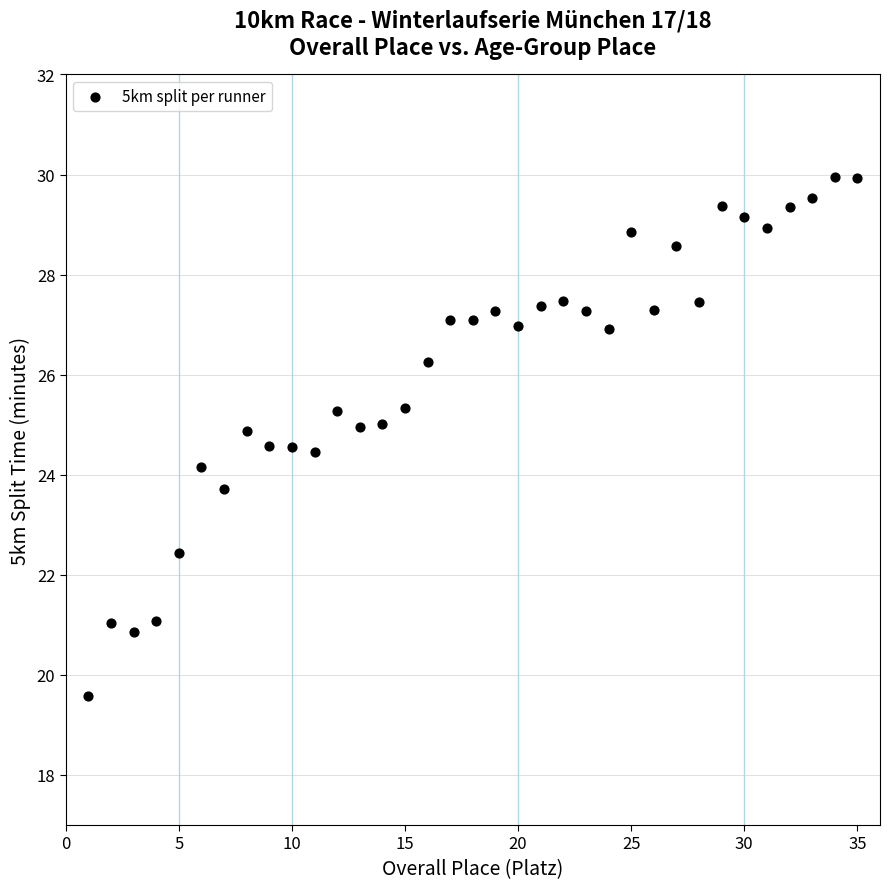

What is the range of X values (max minus min)?

34.0